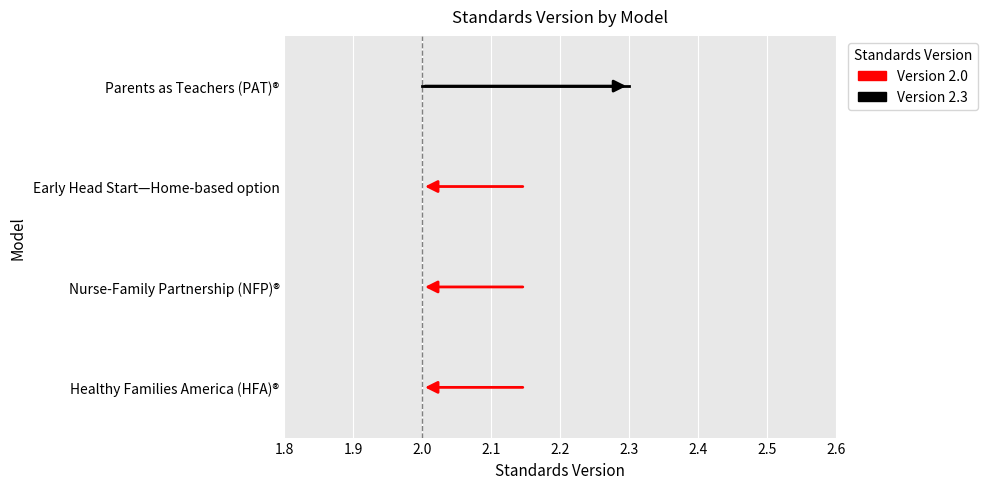

Reading right to left, extract all data points from this chart.

Parents as Teachers (PAT)®=2.3	Early Head Start—Home-based option=2.0	Nurse-Family Partnership (NFP)®=2.0	Healthy Families America (HFA)®=2.0